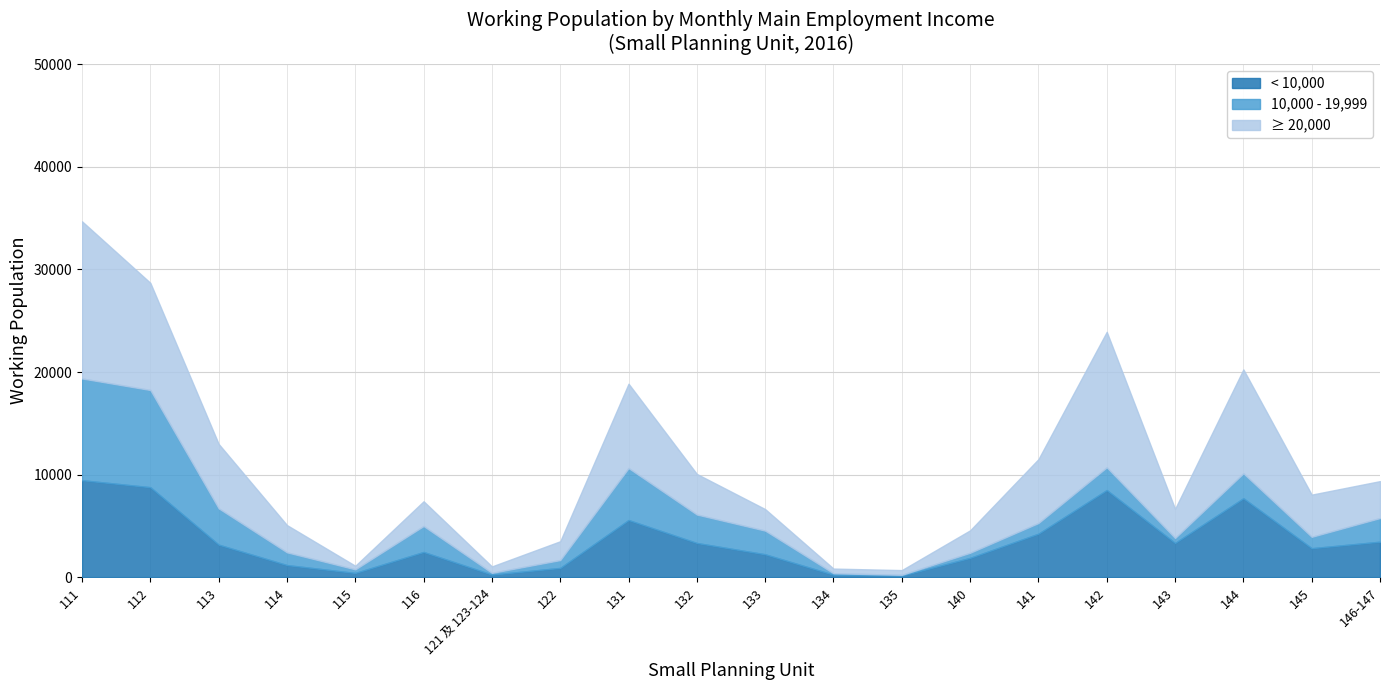

At how many categories does at least one series exceed 1434?

16